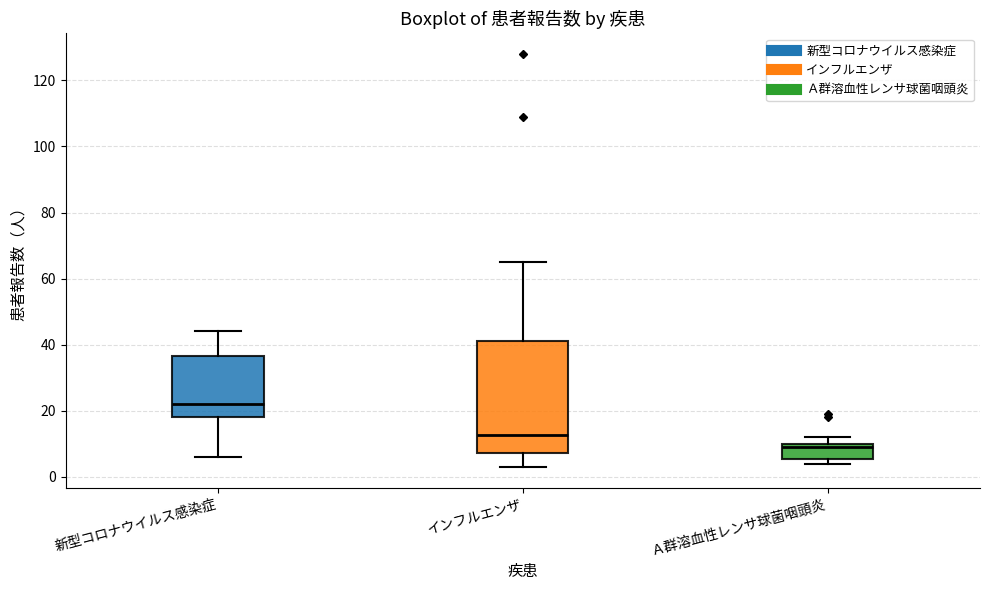

Reading left to right, read every box against the y-axis: the position of its median line, the range the box covers, and the ends of its whiskers. The values are not printed on the chart, so give them approximately, as read against the axis.

新型コロナウイルス感染症: median 22, box 18 to 36, whiskers 6 to 44
インフルエンザ: median 12, box 8 to 42, whiskers 4 to 66
Ａ群溶血性レンサ球菌咽頭炎: median 10 (just below the box's upper edge), box 6 to 10, whiskers 4 to 12